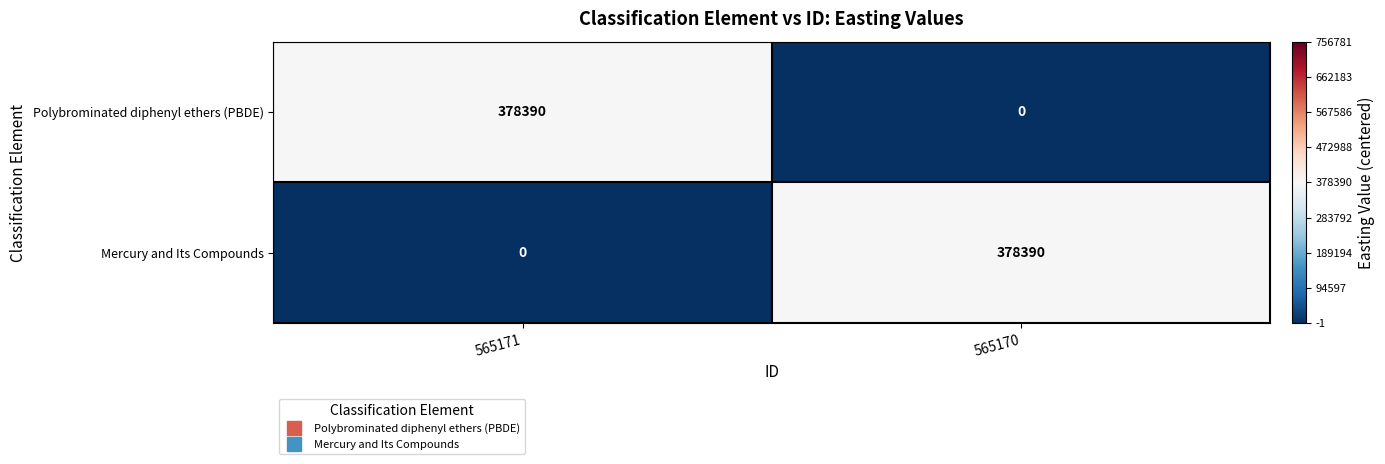

Rank the series at 565170 from highest to lowest value.

Mercury and Its Compounds, Polybrominated diphenyl ethers (PBDE)